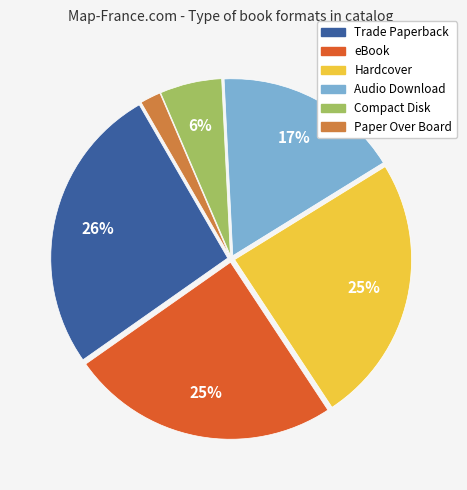

Combined, do Compact Disk and eBook account for over 50%?

No